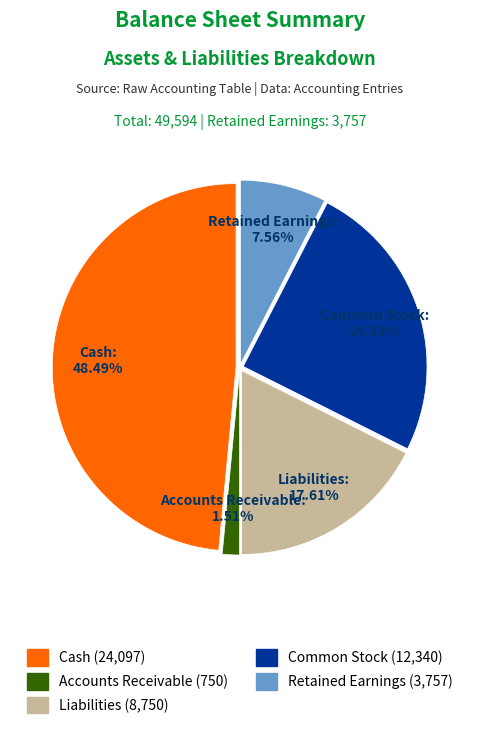

Does Cash represent more than half of the total?

No